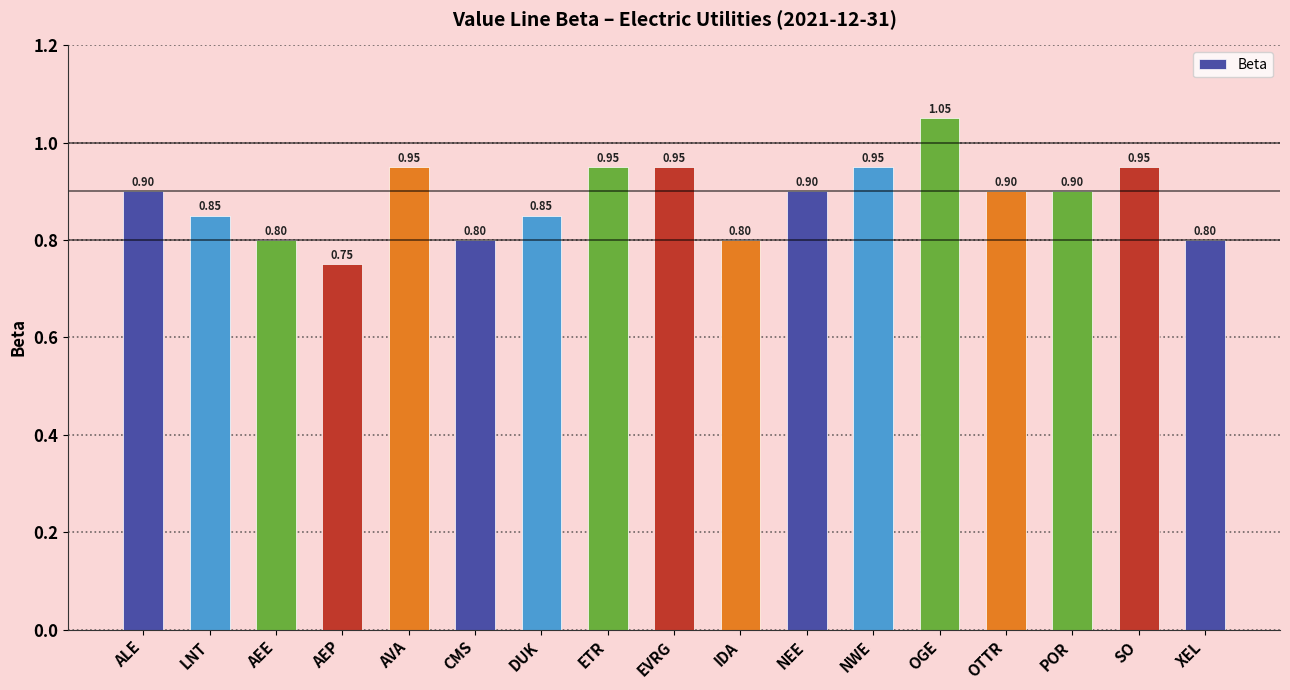

Where is the data nearest to the value 0?

AEP